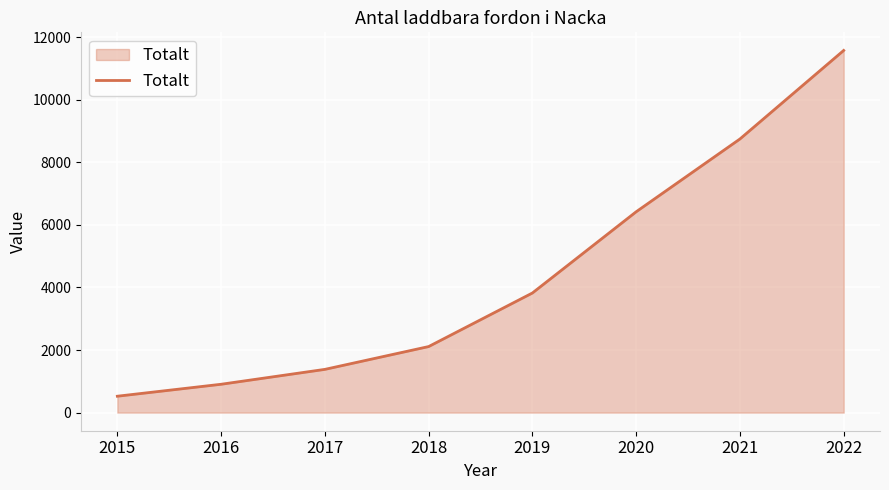

At which label is the value closest to 6049?

2020